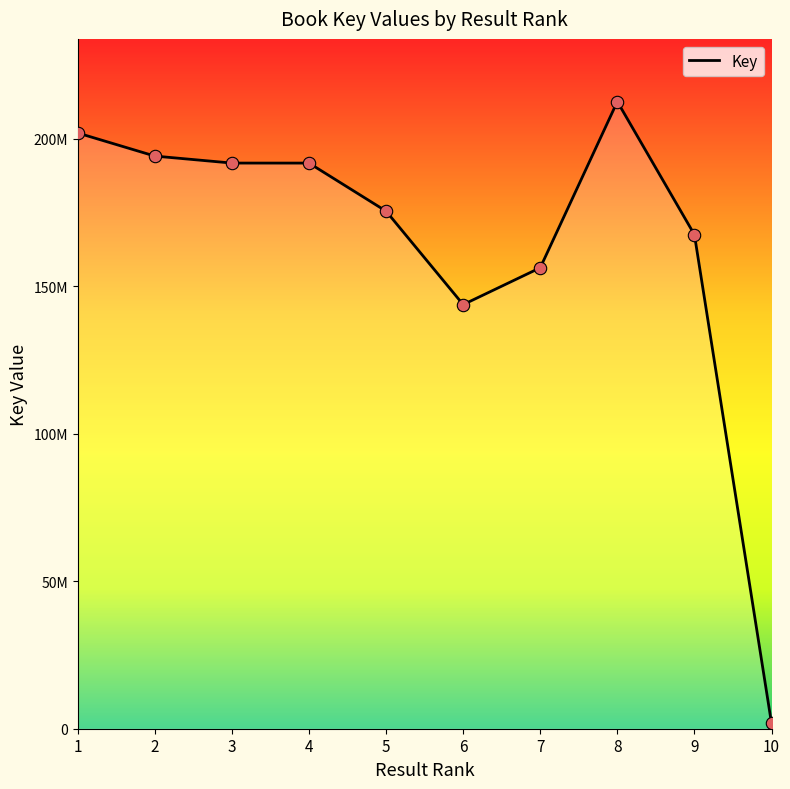

What is the change in value from 7 to 8?

+56327203